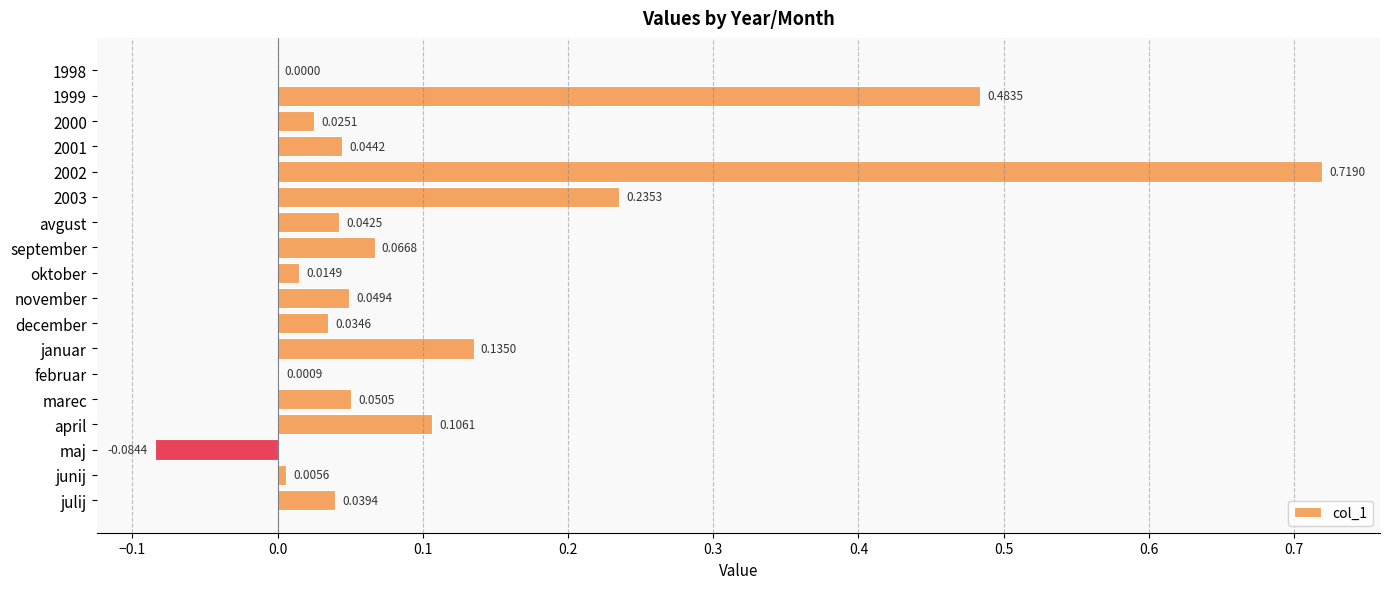

Count the number of data series in this chart.

1